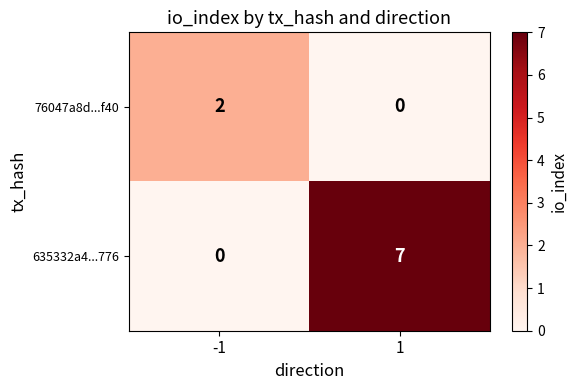

What is the sum of the 635332a4...776 values at 1 and -1?

7